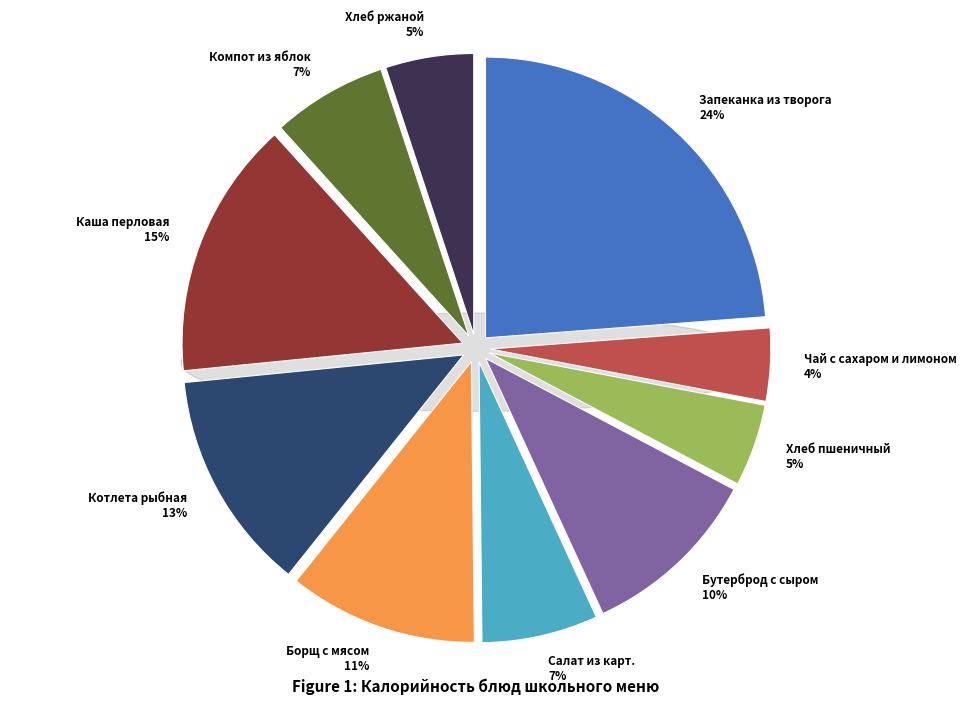

Rank the categories by value from highest to lowest.

Запеканка из творога, Каша перловая, Котлета рыбная, Борщ с мясом, Бутерброд с сыром, Салат из карт., Компот из яблок, Хлеб ржаной, Хлеб пшеничный, Чай с сахаром и лимоном